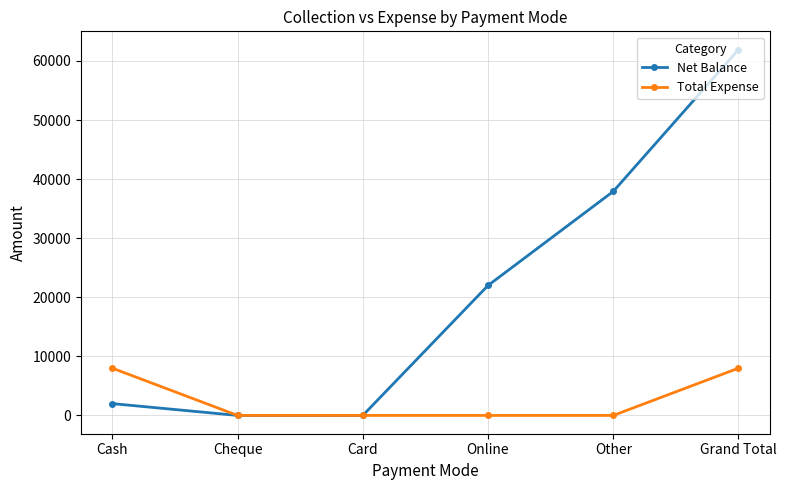

What is the label of the 5th point from the left?

Other